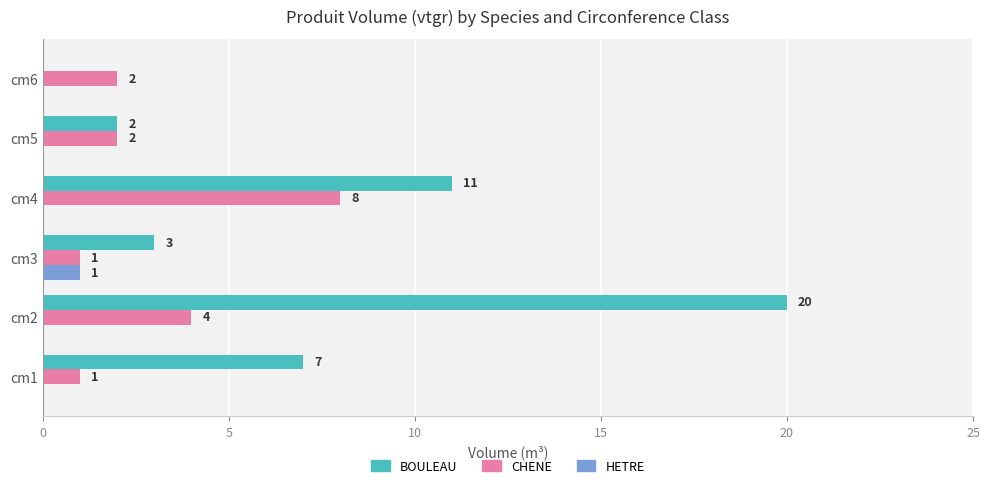

How many CHENE values are between 1 and 4?

5